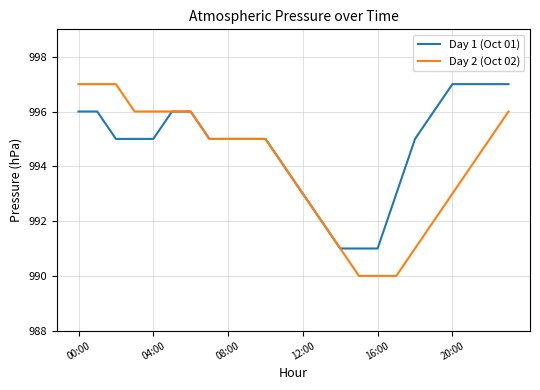

List the series in order of their overall mean, highest first.

Day 1 (Oct 01), Day 2 (Oct 02)